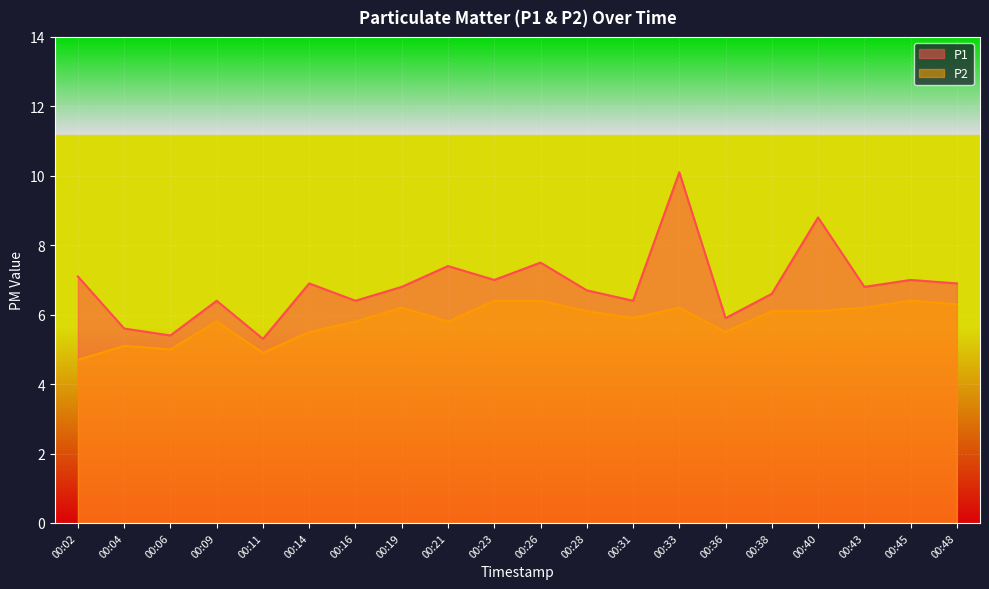

True or false: P1 and P2 cross at least once.

False